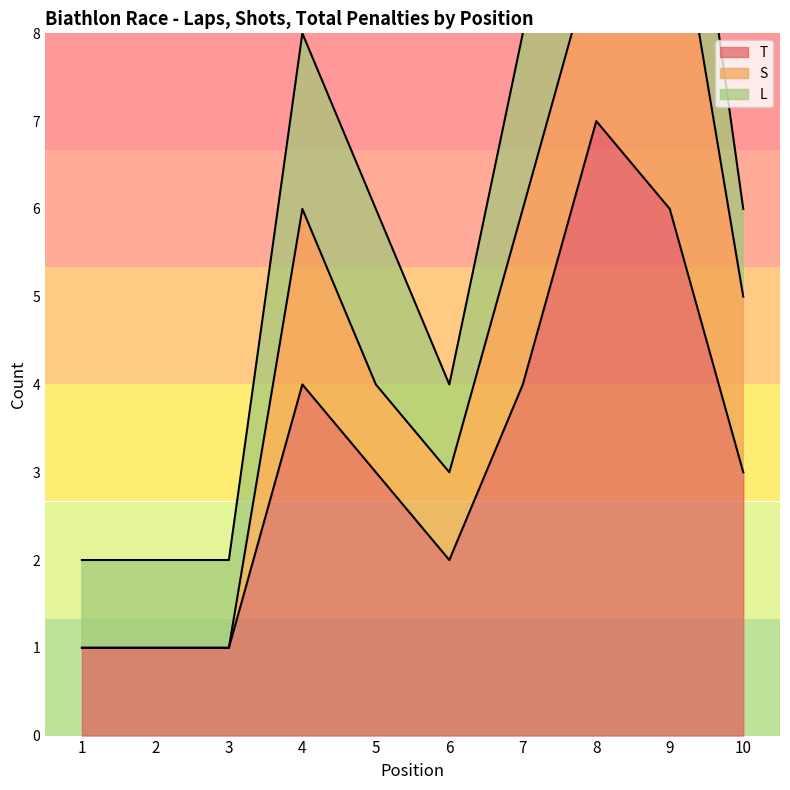

The L series shows 3 at 4. True or false?

False